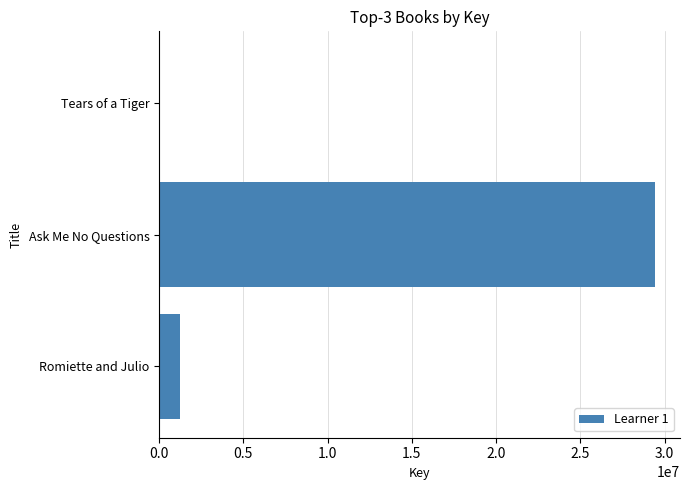

Reading top to bottom, list all the values displayed in this chart.

Tears of a Tiger=5528	Ask Me No Questions=29440913	Romiette and Julio=1248437